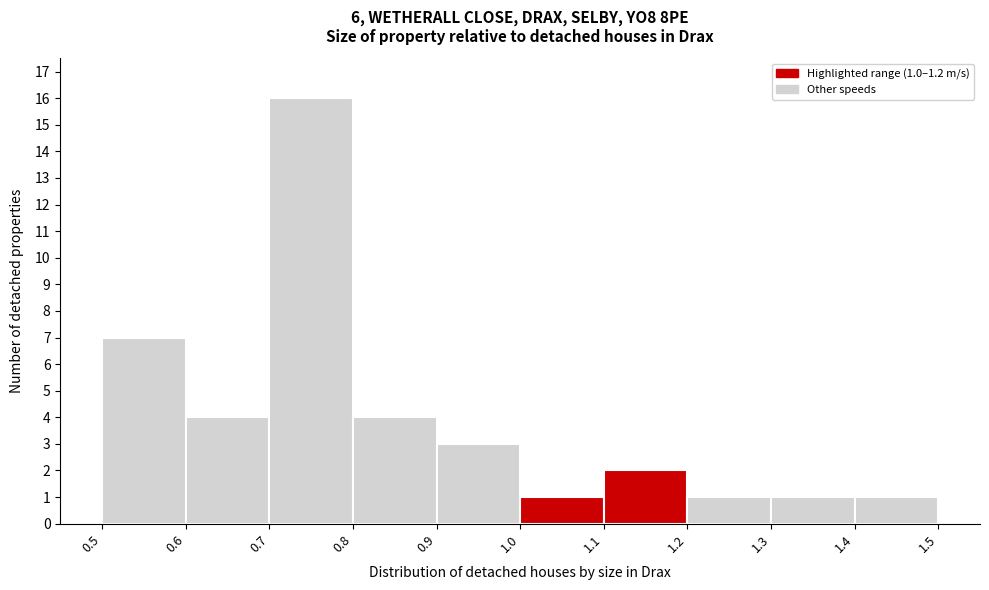

Which range on the x-axis has the tallest bar?

0.7 to 0.8